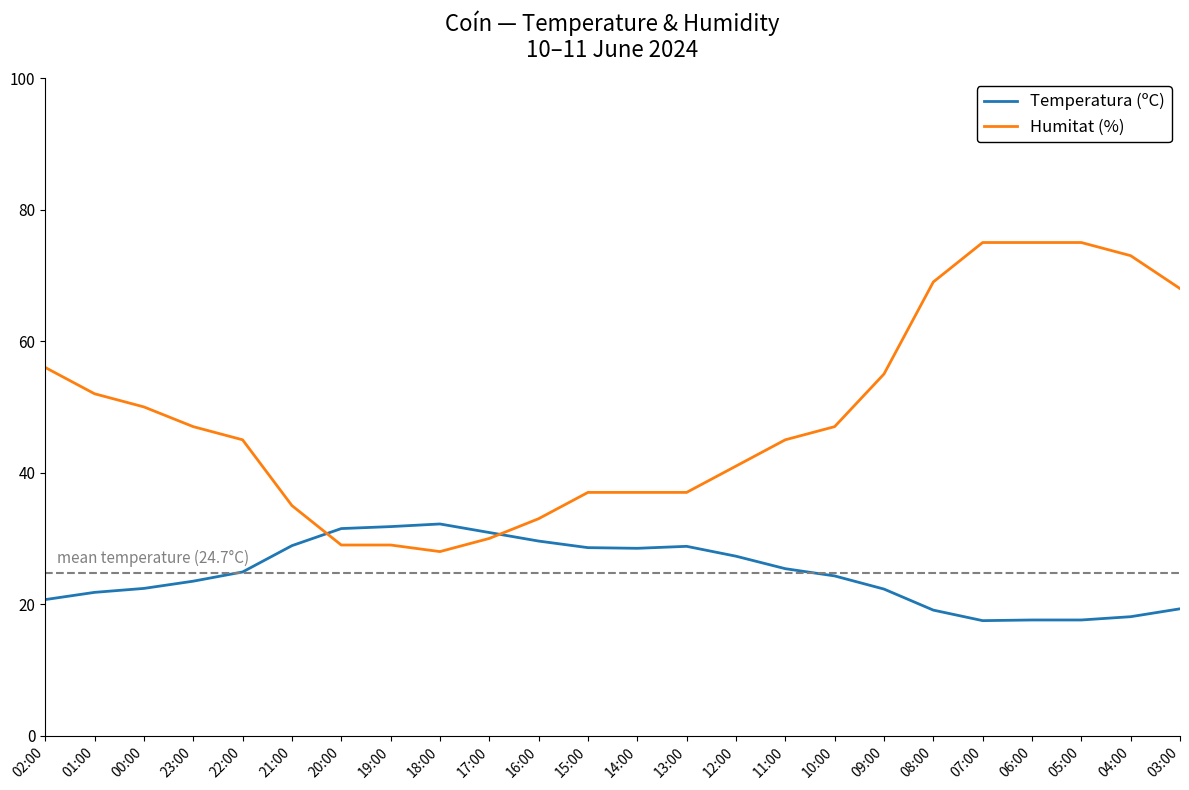

What is the sum of all Temperatura (ºC) values?

592.6